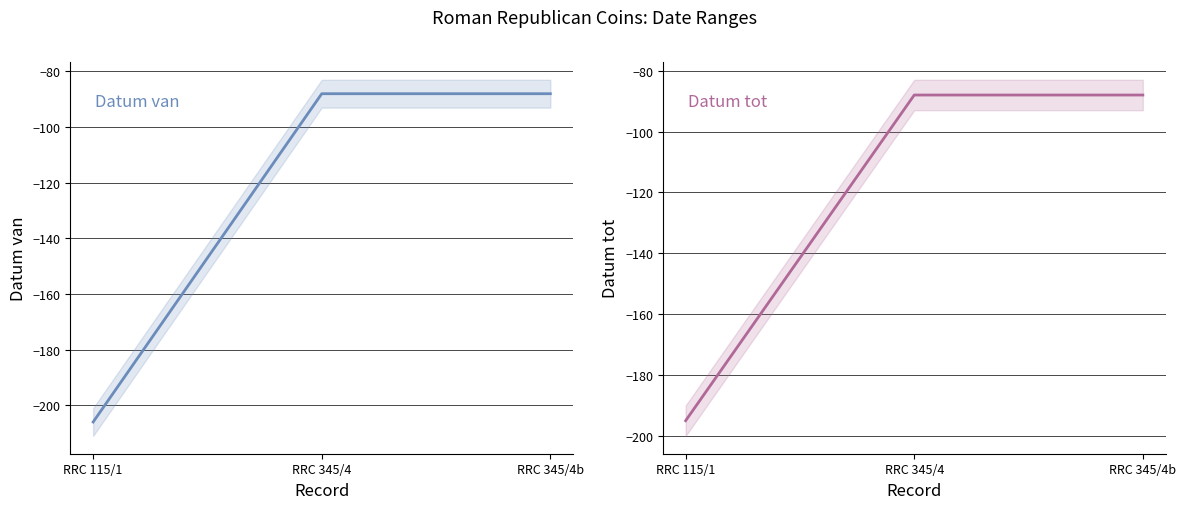

What is the label of the 2nd point from the left?

RRC 345/4